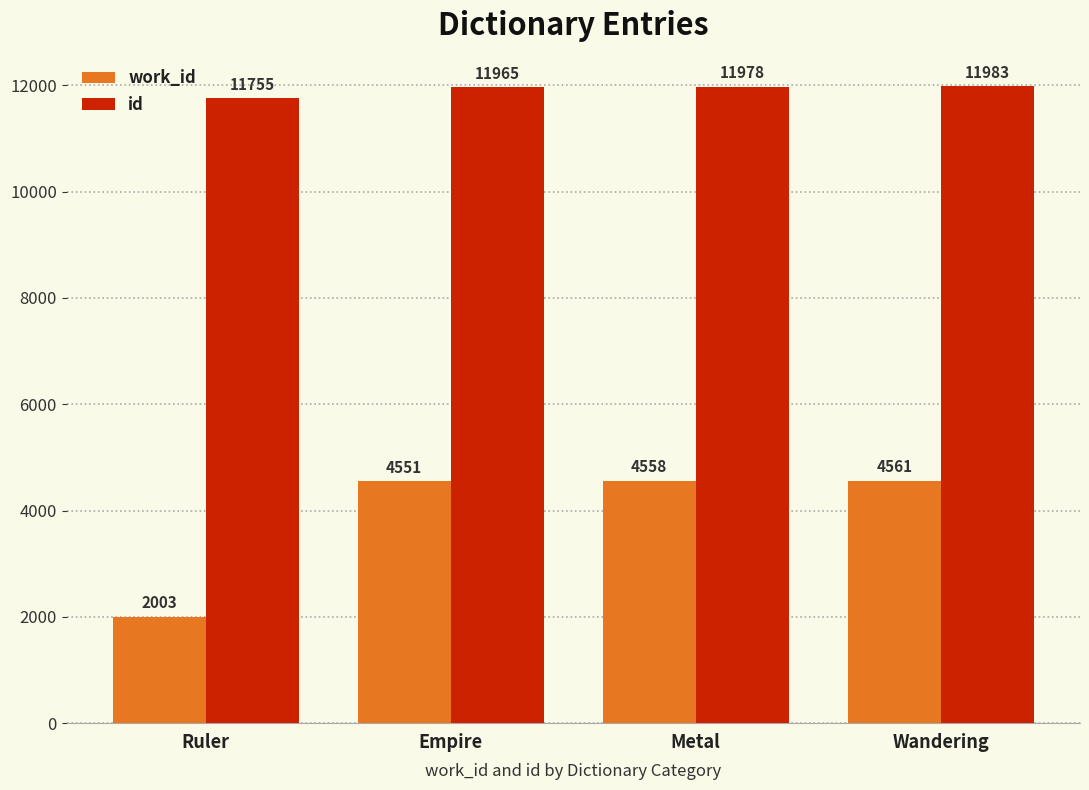

How many bars are there in each group?

2